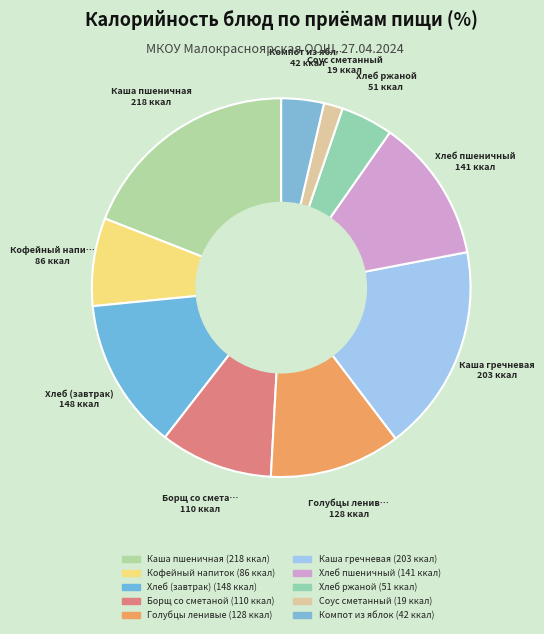

How many slices are in this pie chart?

10